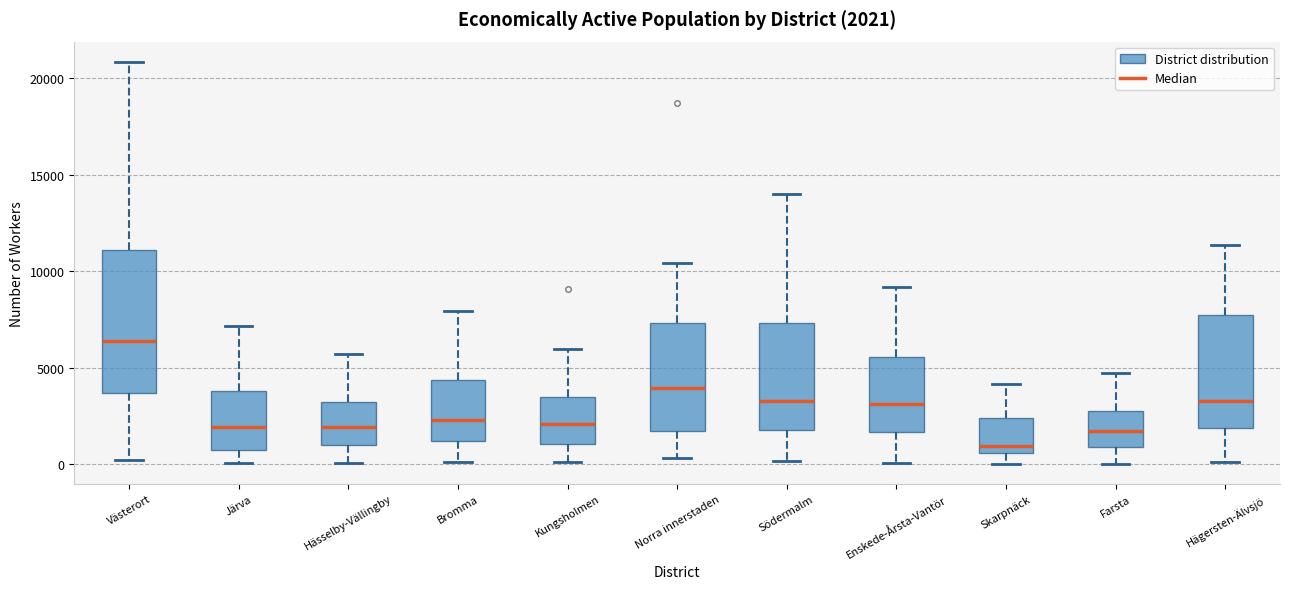

Which box is the tallest, from its lower edge to its upper edge?

Västerort